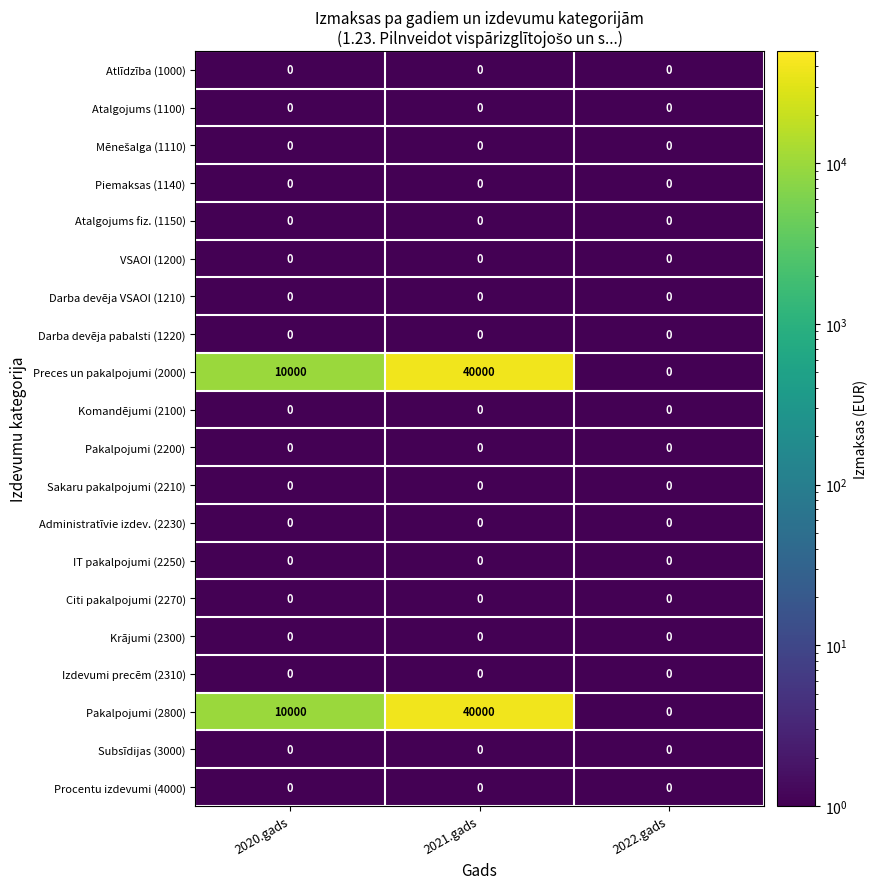

At which category is the sum across all series the highest?

2021.gads